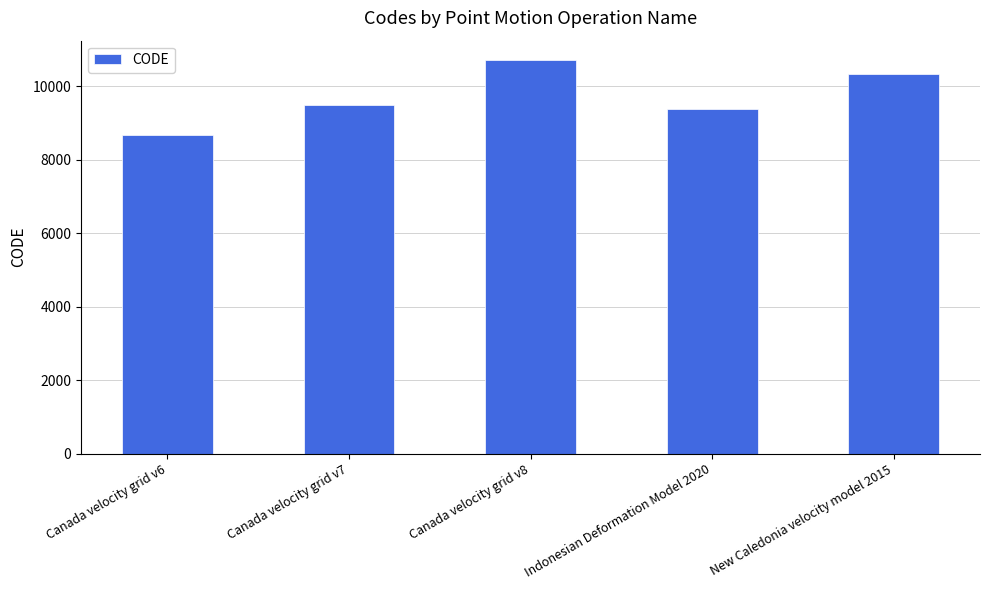

What is the value of the 3rd bar from the left?

10707